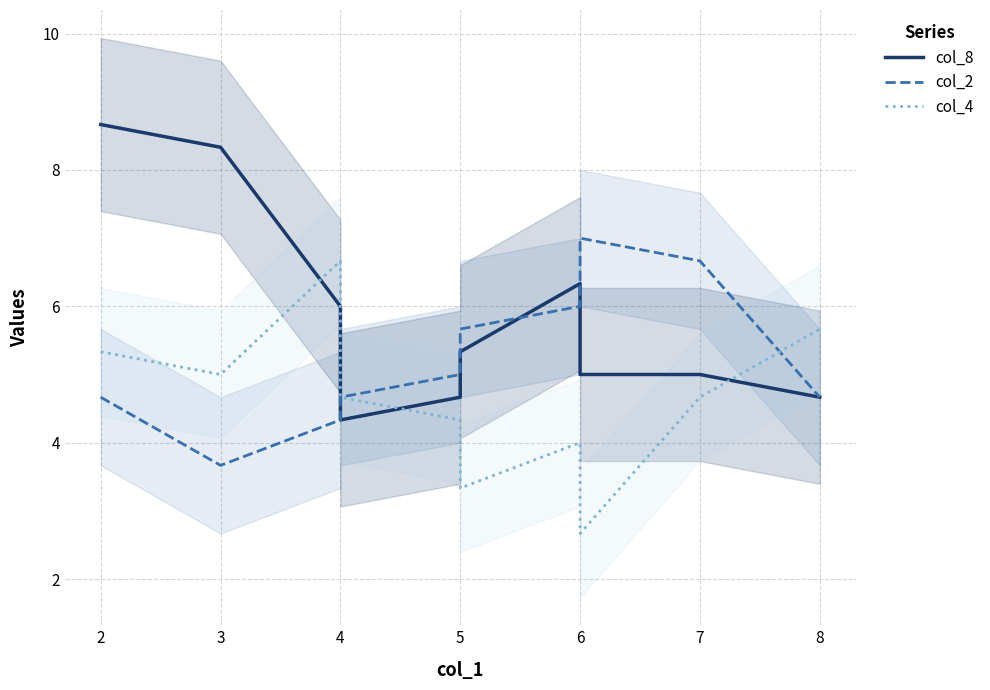

What is the average value of the col_4 series?

4.6